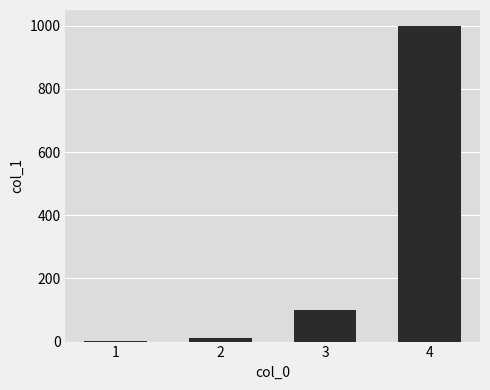

What is the sum of all values?

1111